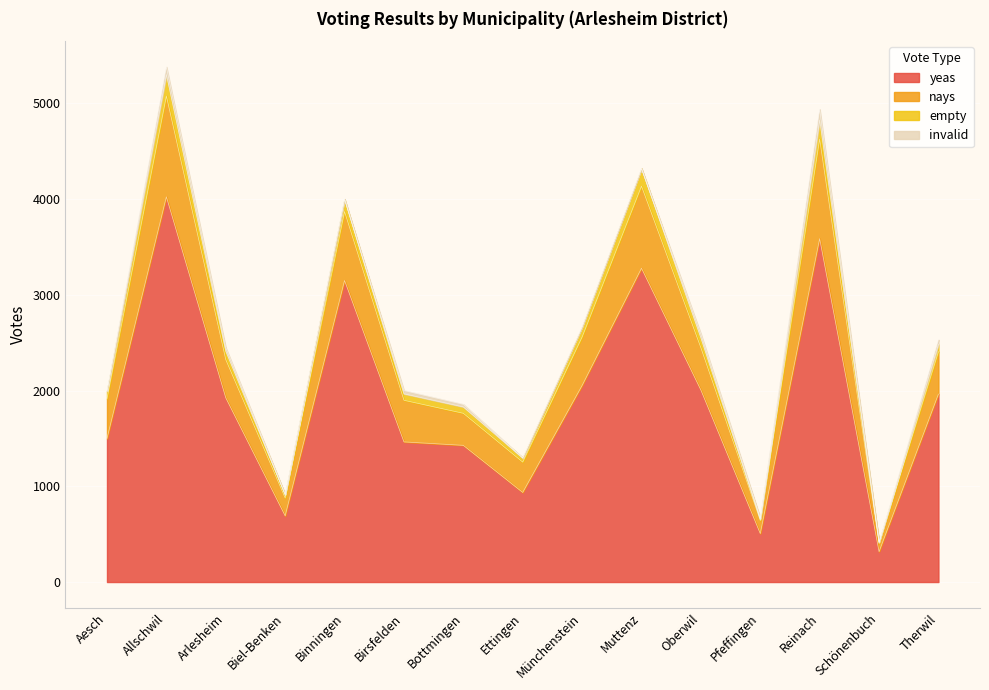

Rank the categories by yeas value from highest to lowest.

Allschwil, Reinach, Muttenz, Binningen, Münchenstein, Oberwil, Therwil, Arlesheim, Aesch, Birsfelden, Bottmingen, Ettingen, Biel-Benken, Pfeffingen, Schönenbuch